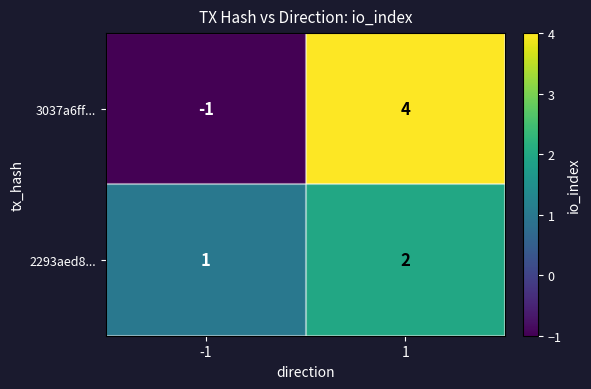

Reading left to right, list all the values displayed in this chart.

3037a6ff...: -1	4
2293aed8...: 1	2